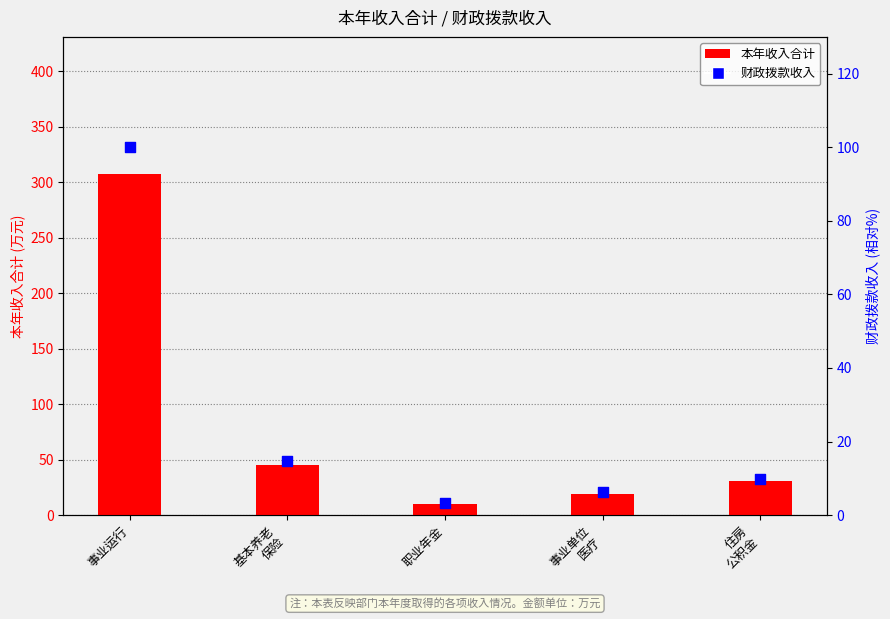

At which category is the sum across all series the highest?

事业运行